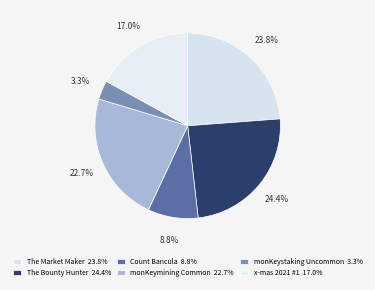

Do monKeystaking Uncommon and Count Bancula together represent more than half of the pie?

No